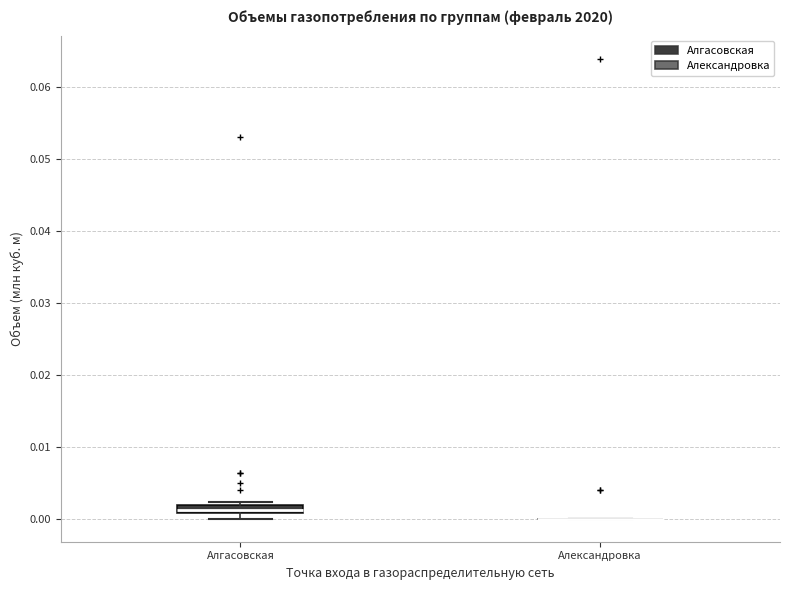

Comparing the boxes themselves (not the whiskers), which one is the tallest?

Алгасовская